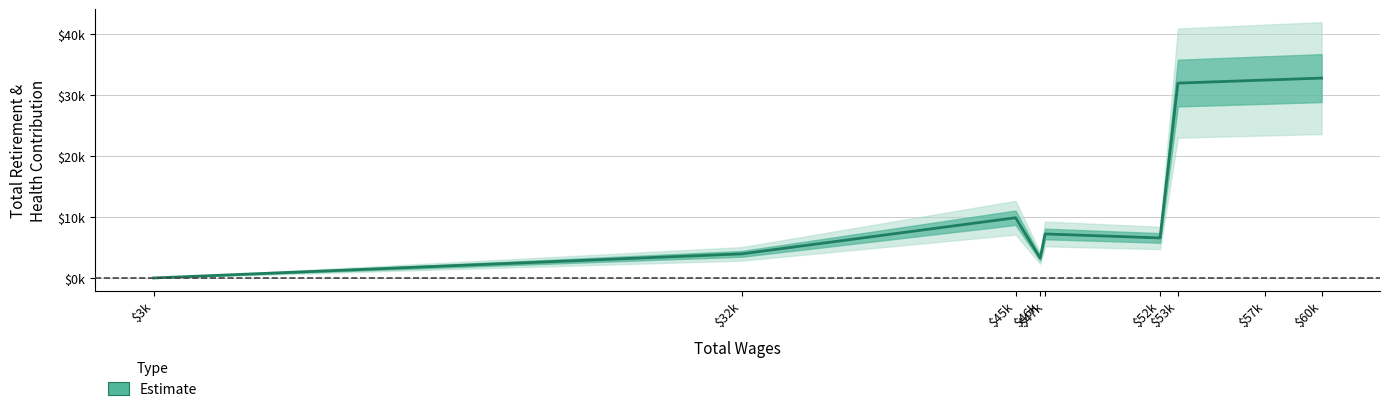

How many lines are shown in the chart?

1